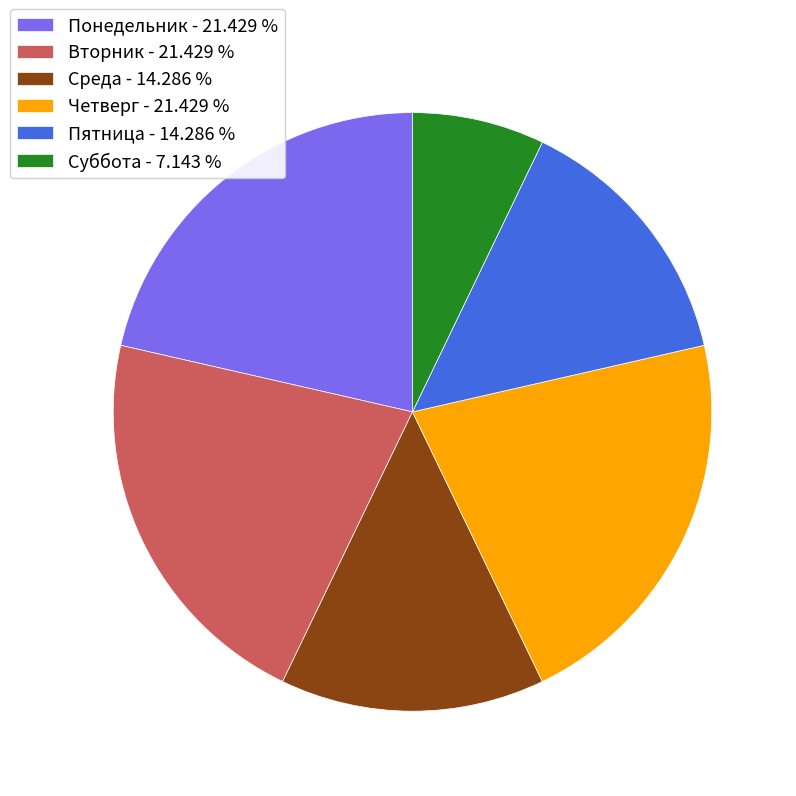

Is it true that Среда is 14% of the pie?

True